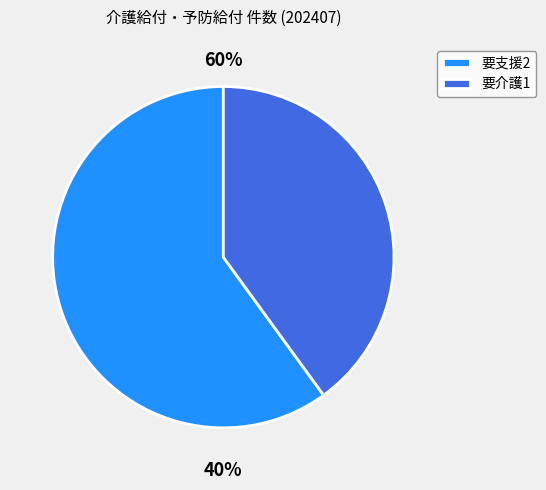

True or false: 要介護2 accounts for 11% of the total.

False